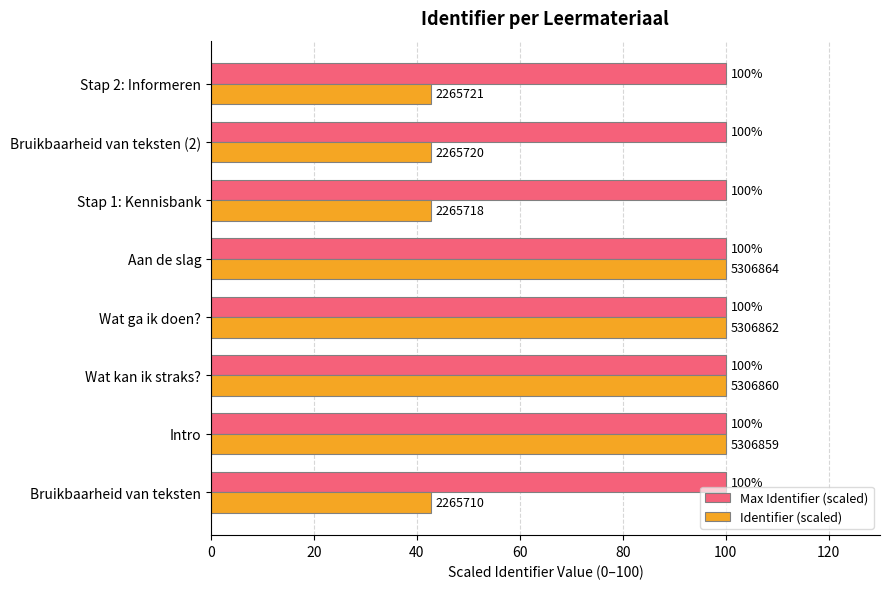

Rank the series by their average value, from highest to lowest.

Max Identifier (scaled), Identifier (scaled)